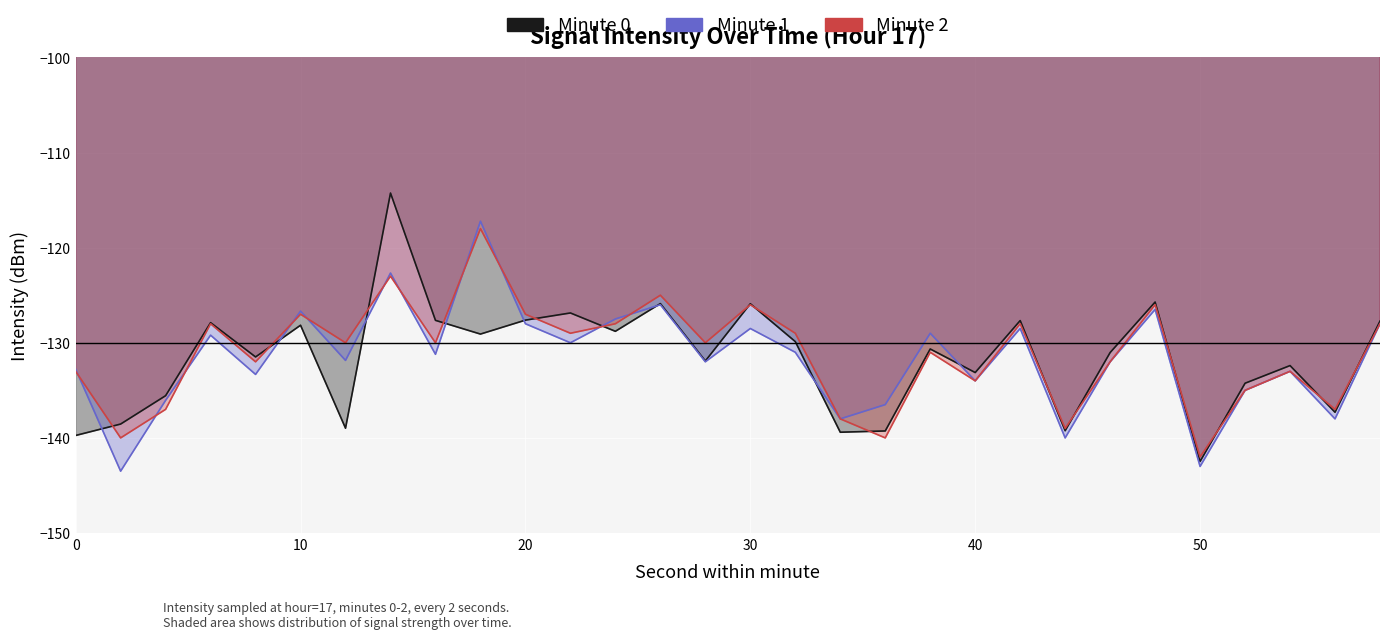

Between 50 and 58, which is larger?

58